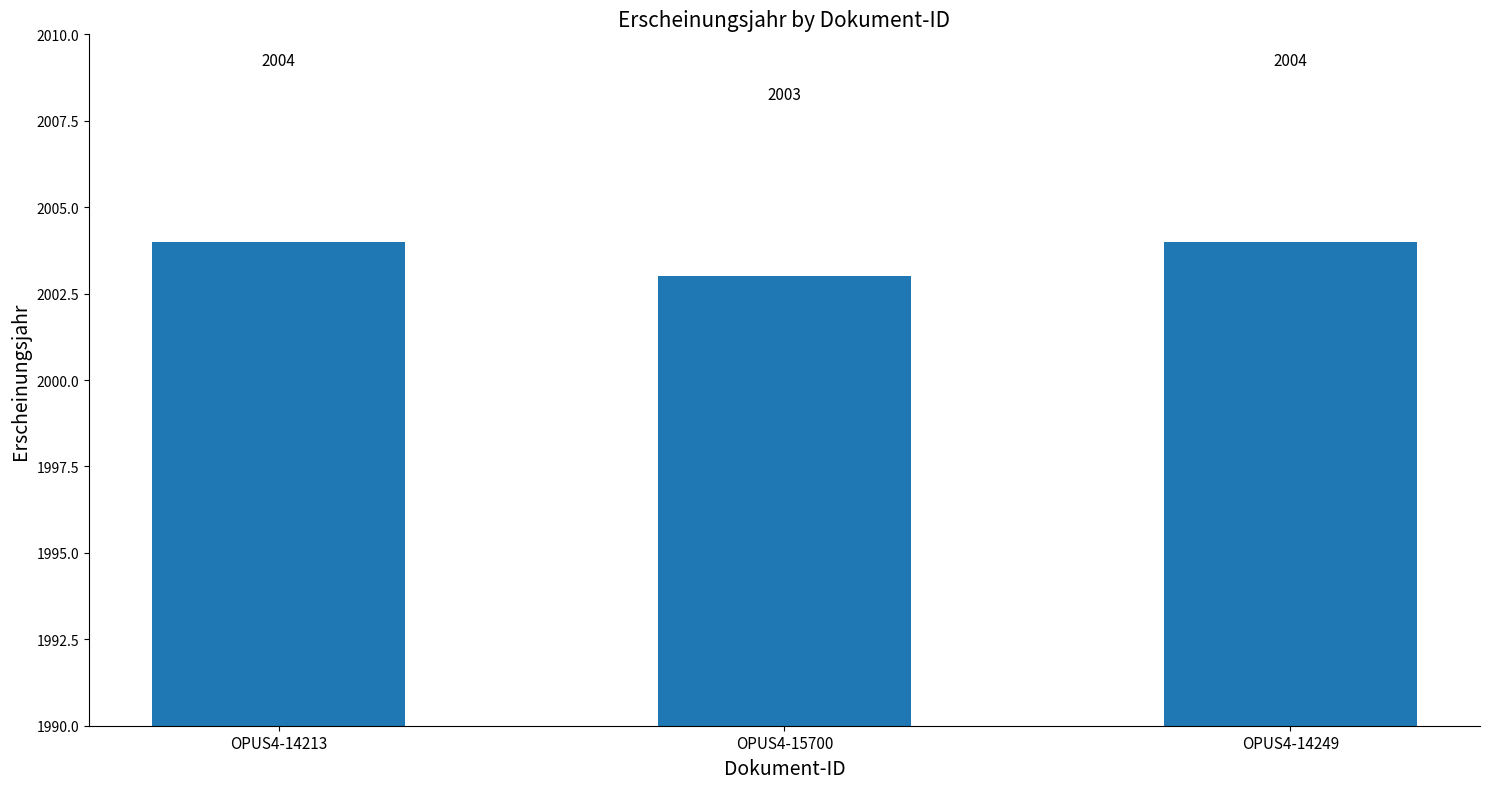

What is the sum of all values?

6011